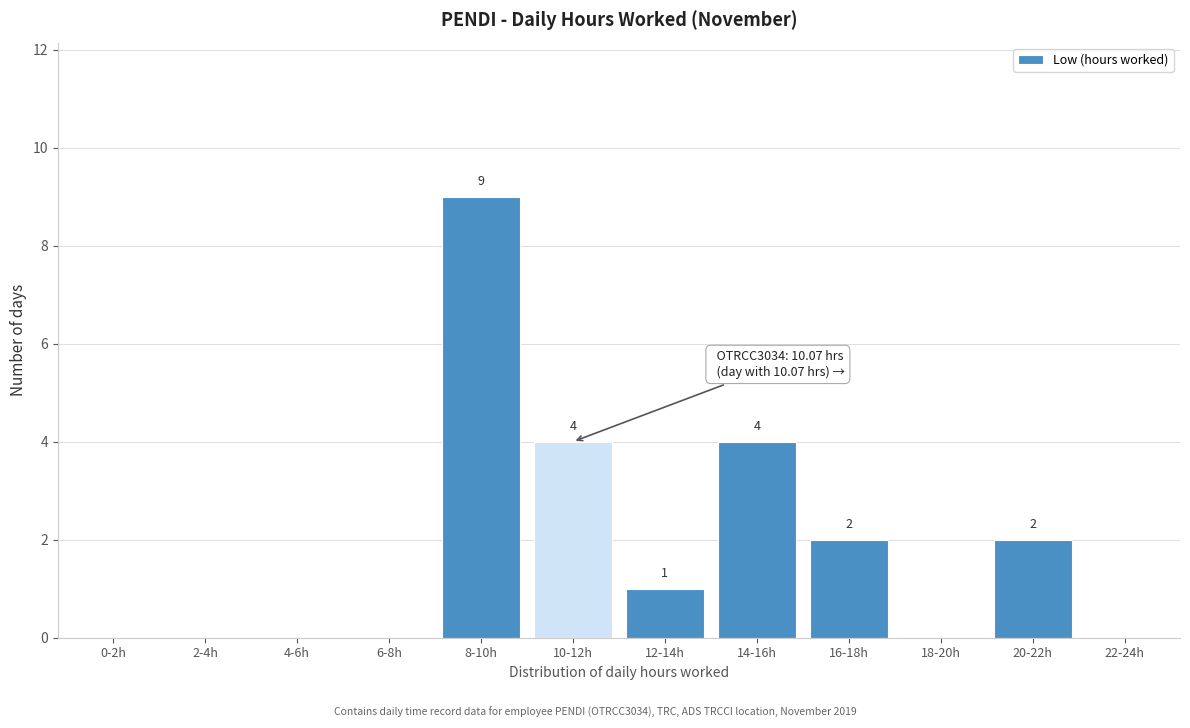

Reading left to right, what are all the values shown in this chart?

0-2h=0	2-4h=0	4-6h=0	6-8h=0	8-10h=9	10-12h=4	12-14h=1	14-16h=4	16-18h=2	18-20h=0	20-22h=2	22-24h=0